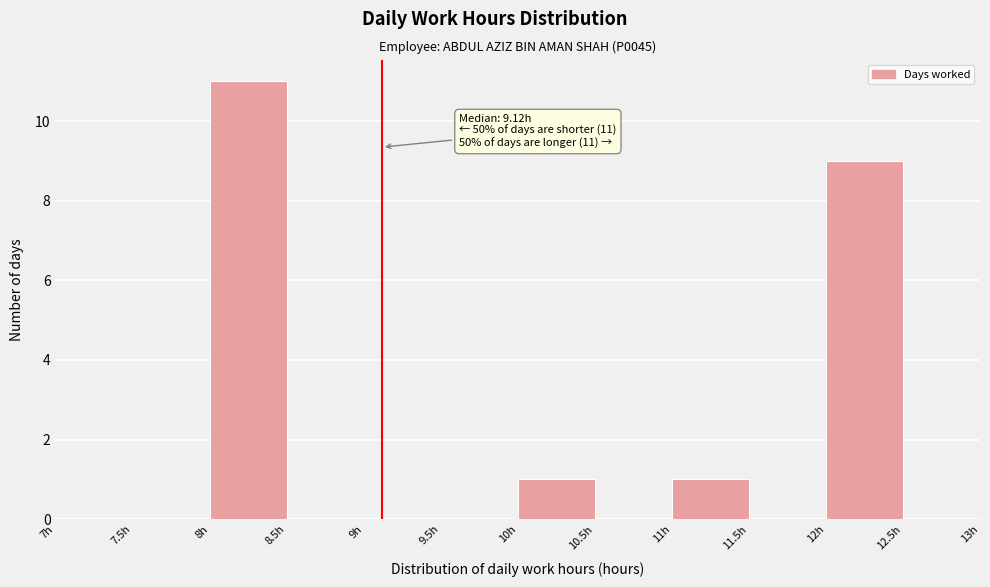

Over which range of the x-axis is the bar tallest?

8.0 to 8.5